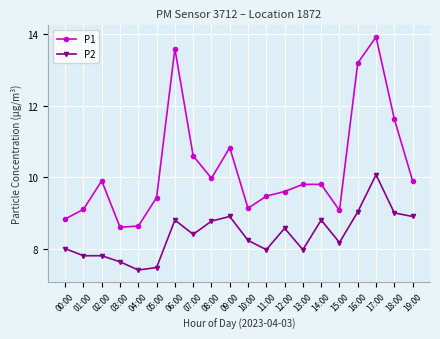

The P1 series shows 9.1 at 15:00. True or false?

True